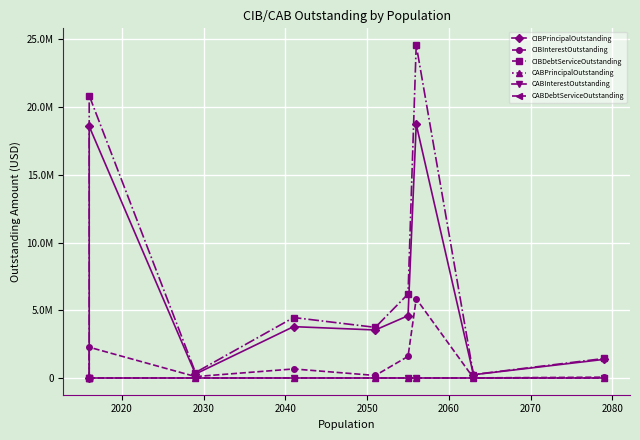

How many lines are shown in the chart?

6